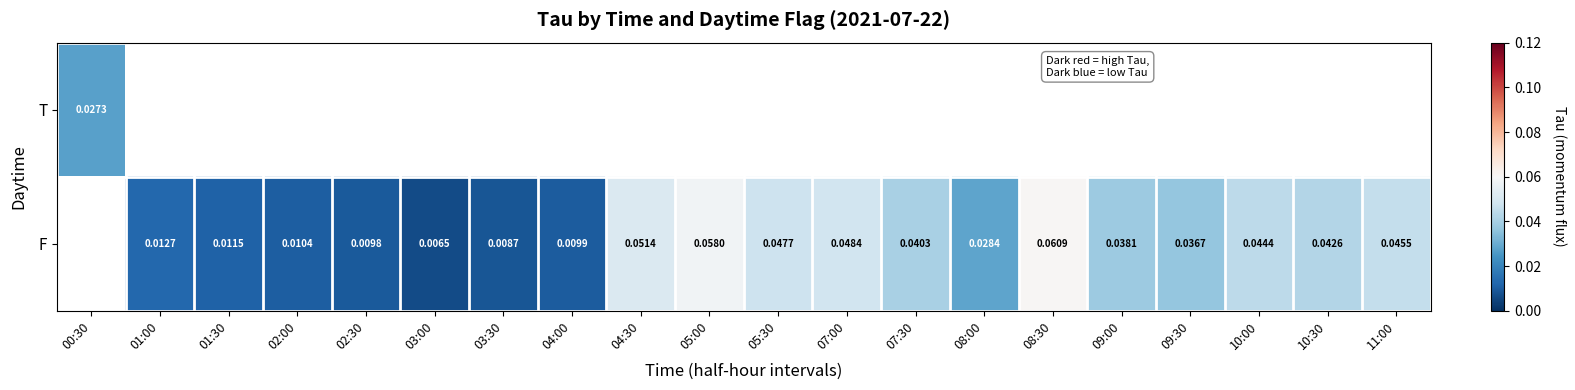

How many data points does each series have?

20